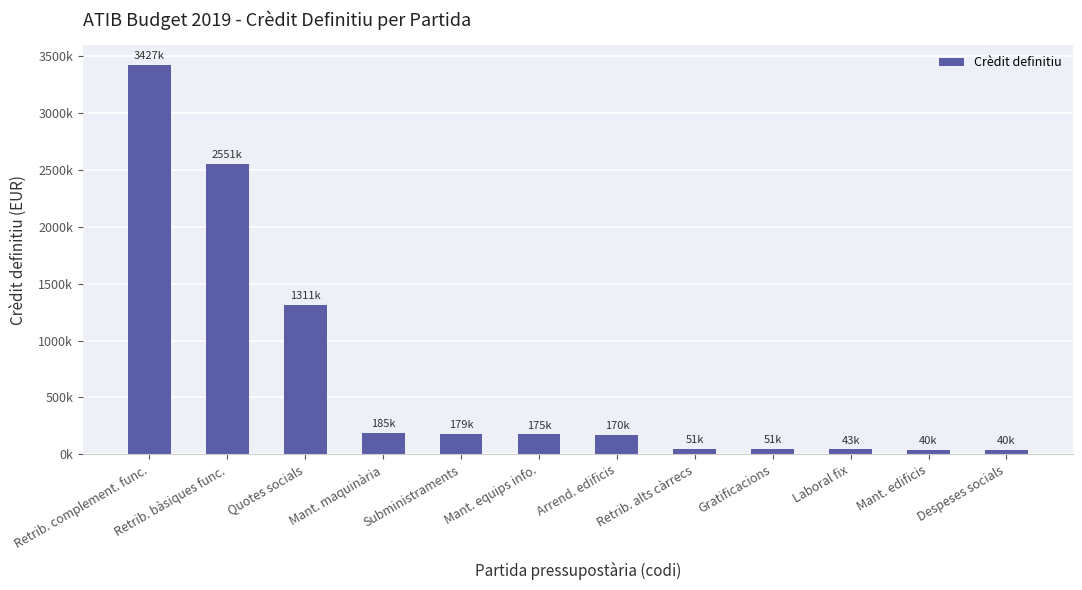

What is the value of the 12th bar from the left?

40000